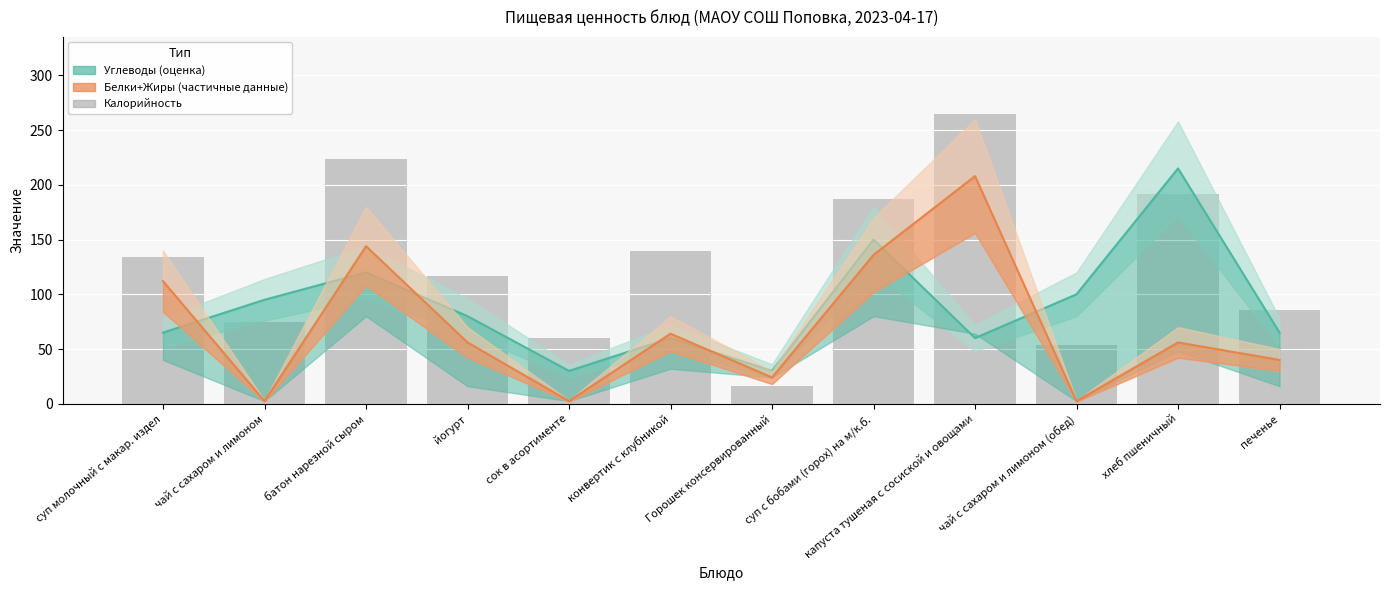

What position from the left is чай с сахаром и лимоном?

2